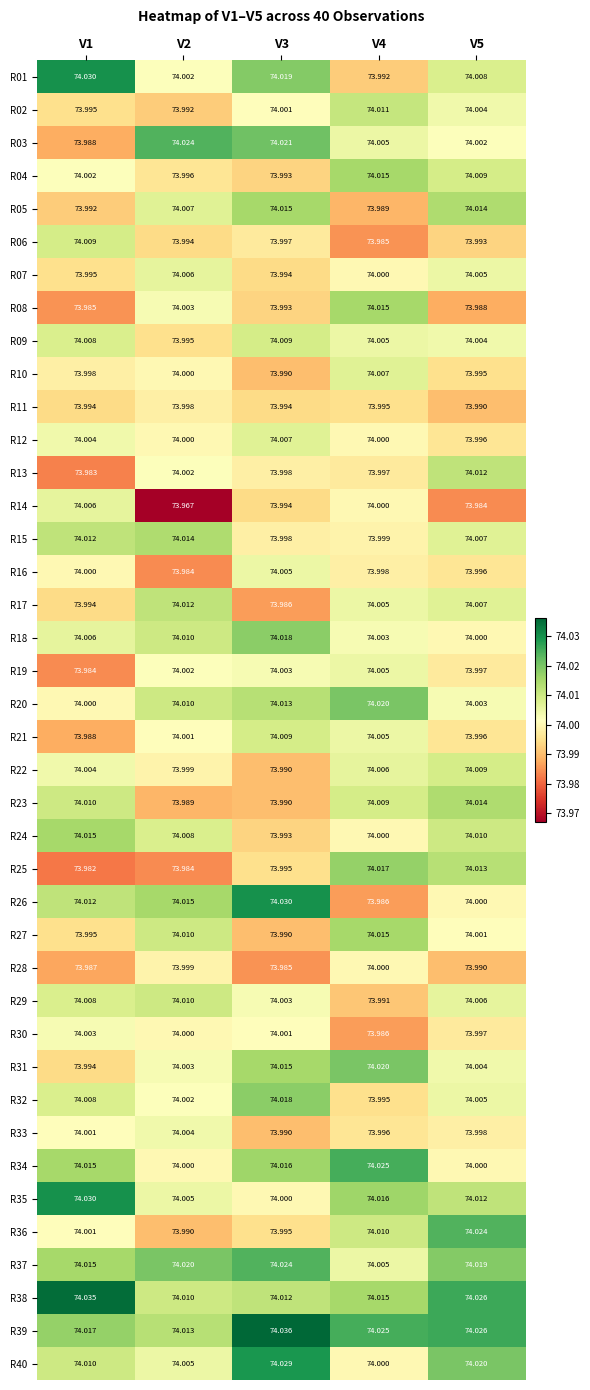

Is the value of R28 at V1 greater than the value of R03 at V1?

No